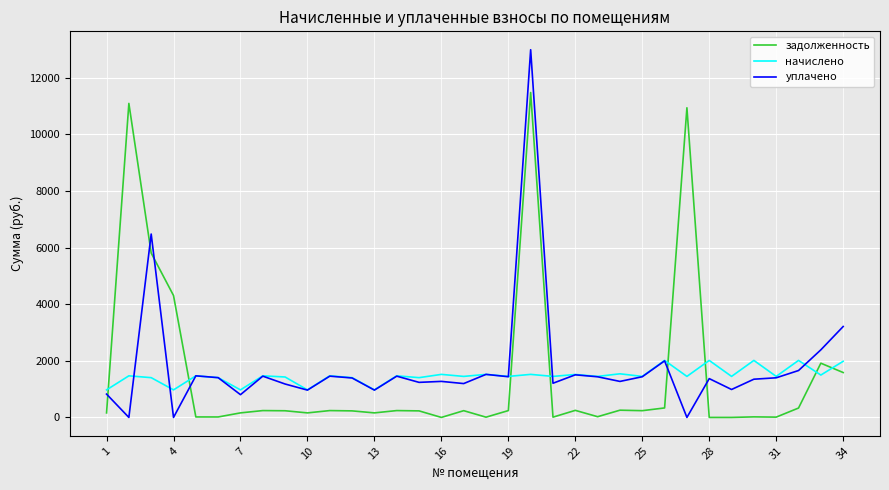

In задолженность, how many points are higher than both neighbors (excluding endpoints)?

11